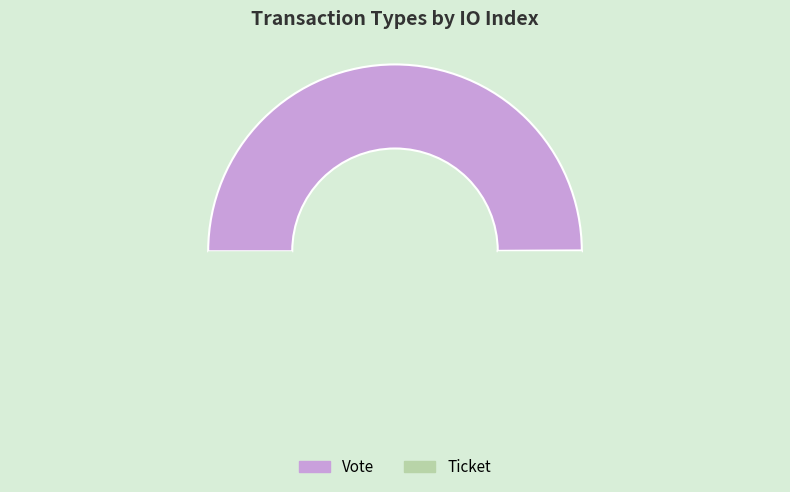

Which slice is the largest?

Vote